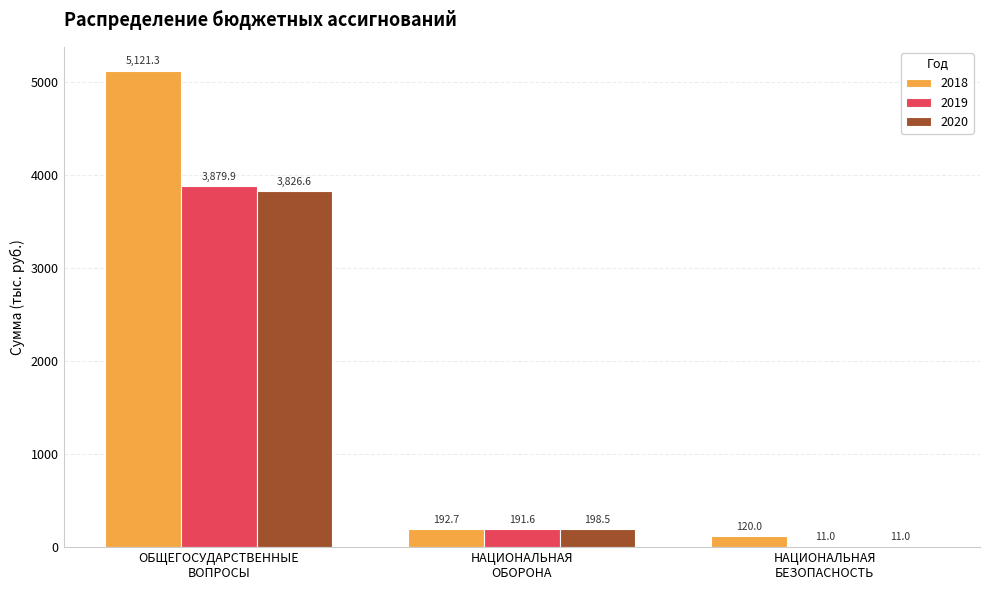

Is the value of 2020 at НАЦИОНАЛЬНАЯ
БЕЗОПАСНОСТЬ greater than the value of 2019 at ОБЩЕГОСУДАРСТВЕННЫЕ
ВОПРОСЫ?

No